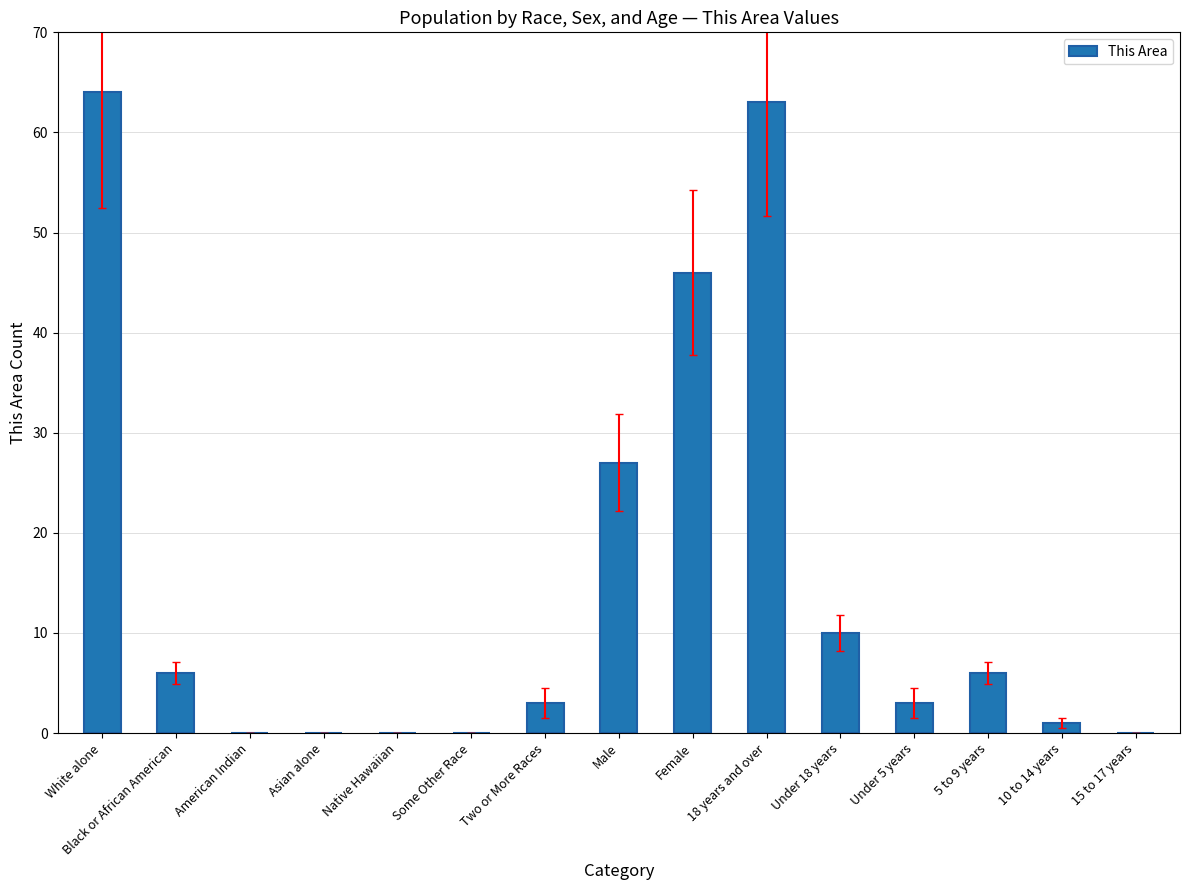

Where does the data first go above 3?

White alone